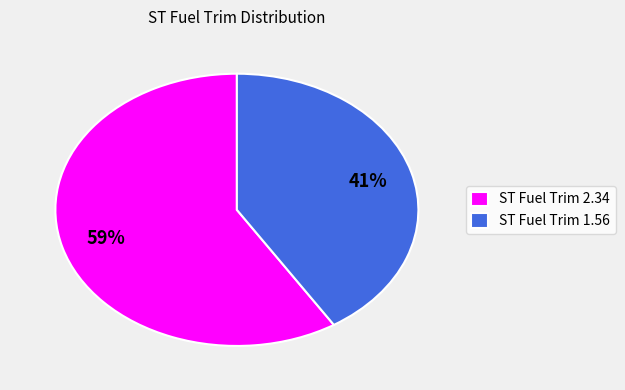

What is the ratio of the value at ST Fuel Trim 1.56 to the value at ST Fuel Trim 2.34?

0.7